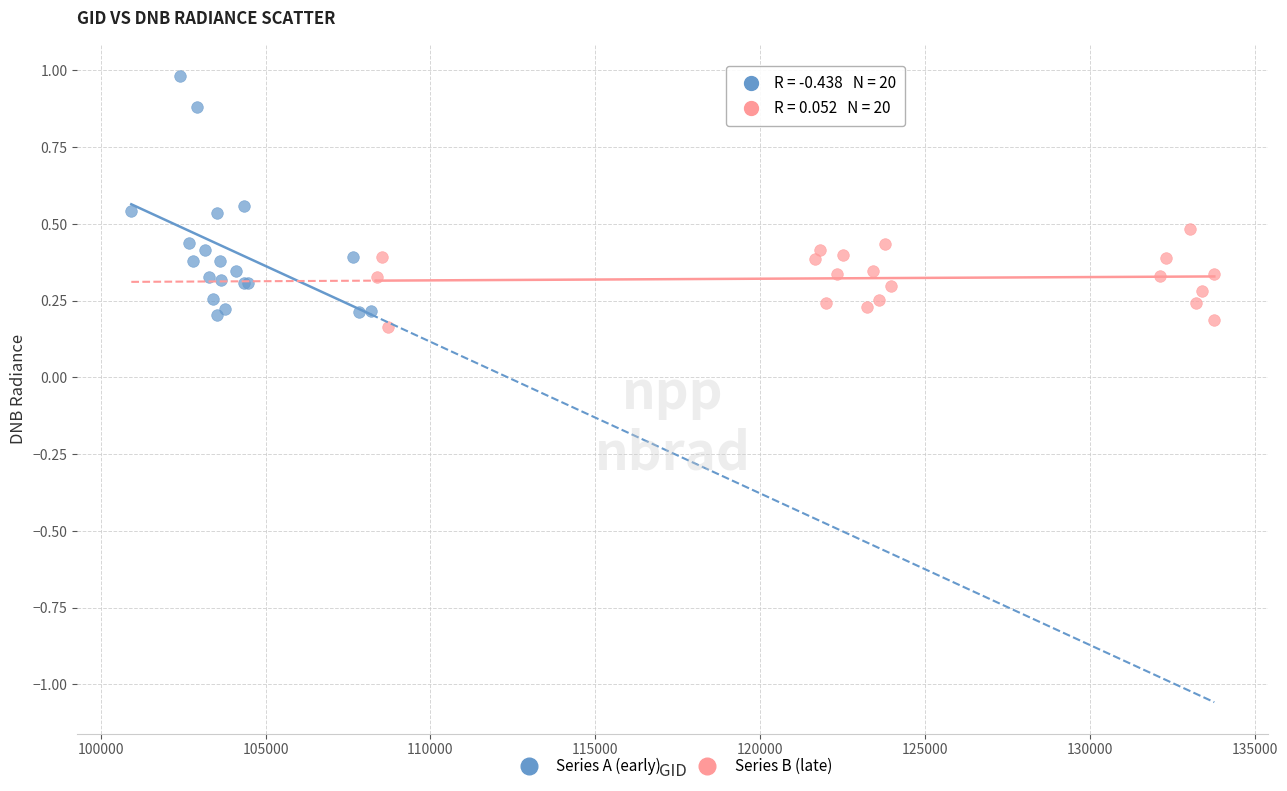

Which series contains the highest Y value?

Series A (early)